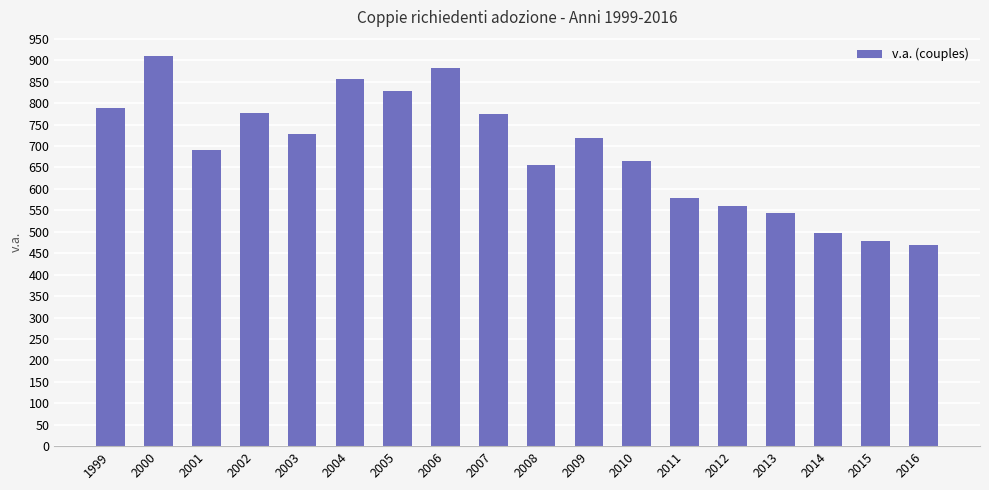

How many distinct data groups are displayed?

1